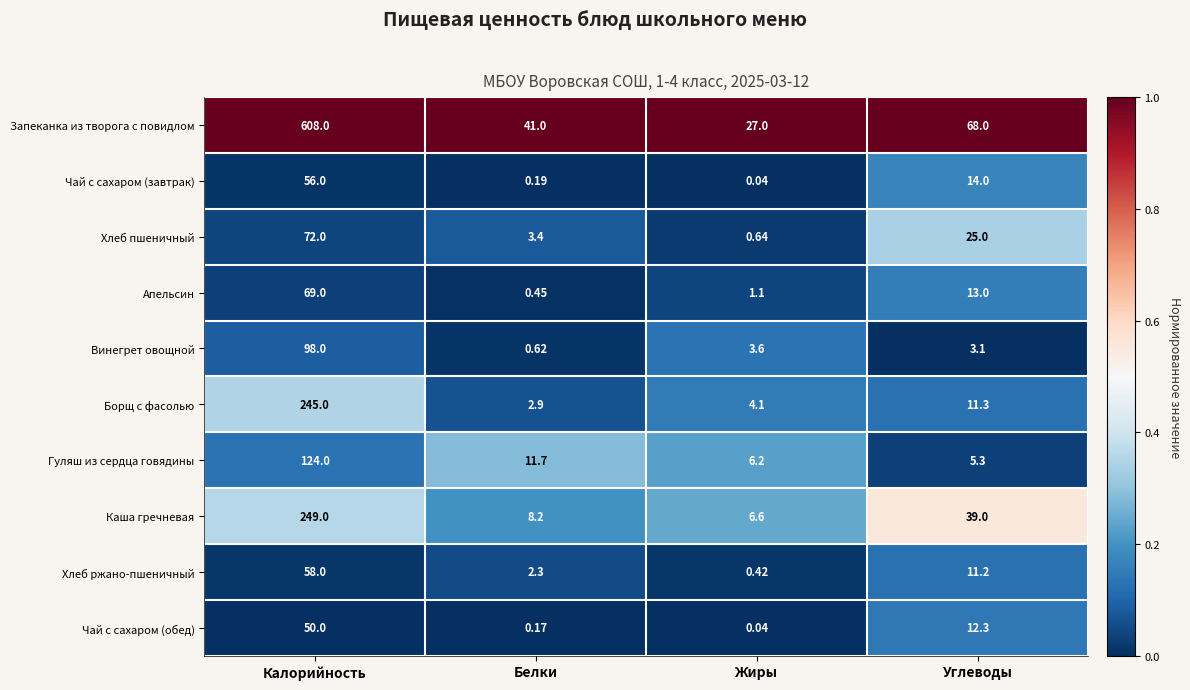

At how many categories does at least one series exceed 0?

4